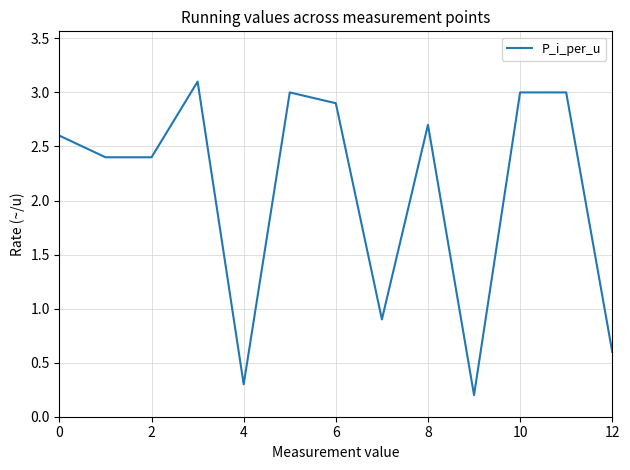

What is the greatest value displayed?

3.1